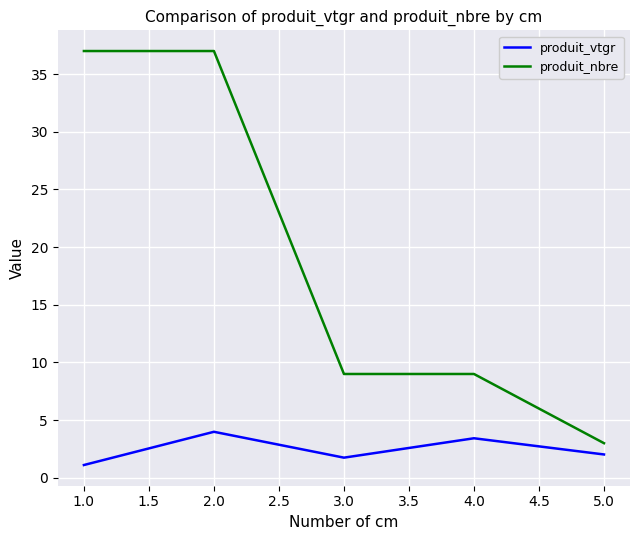

List the series in order of their peak value, lowest first.

produit_vtgr, produit_nbre